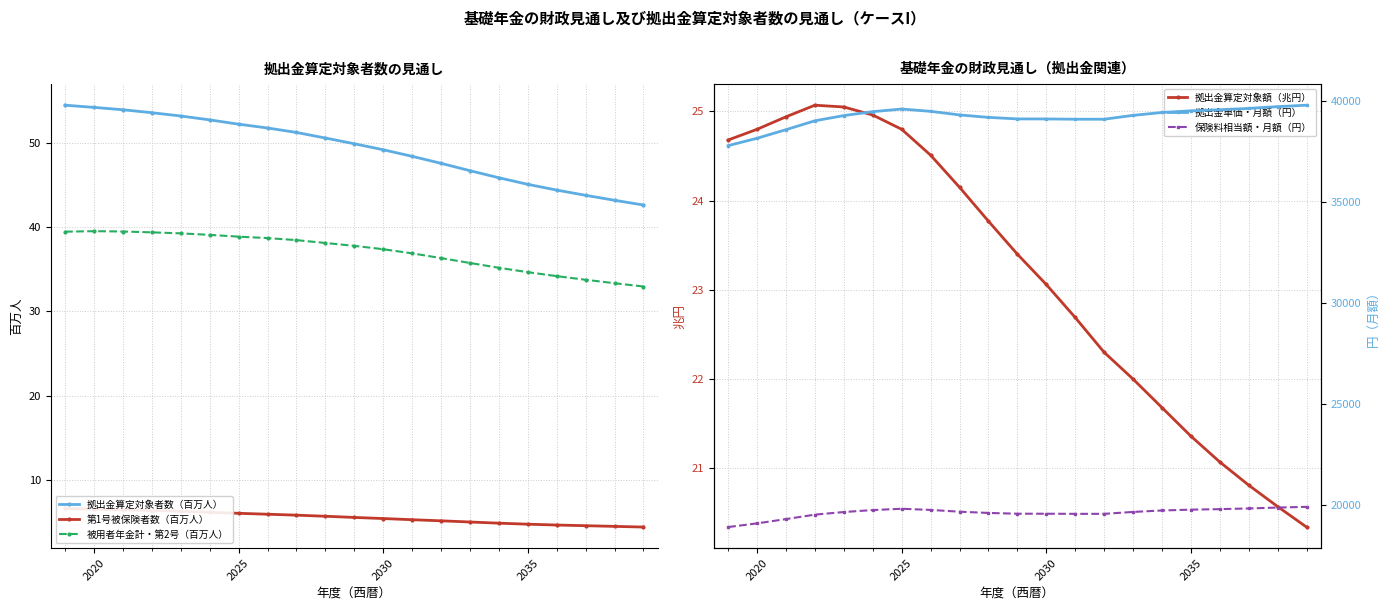

True or false: 被用者年金計・第2号（百万人） and 拠出金算定対象者数（百万人） cross at least once.

False